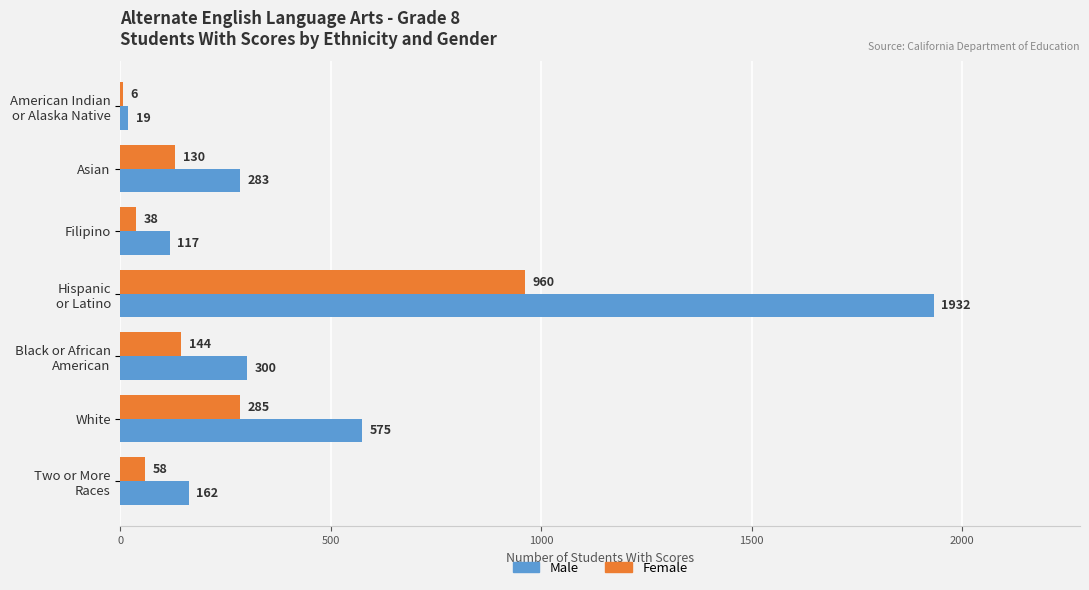

What is the sum of all Male values?

3388